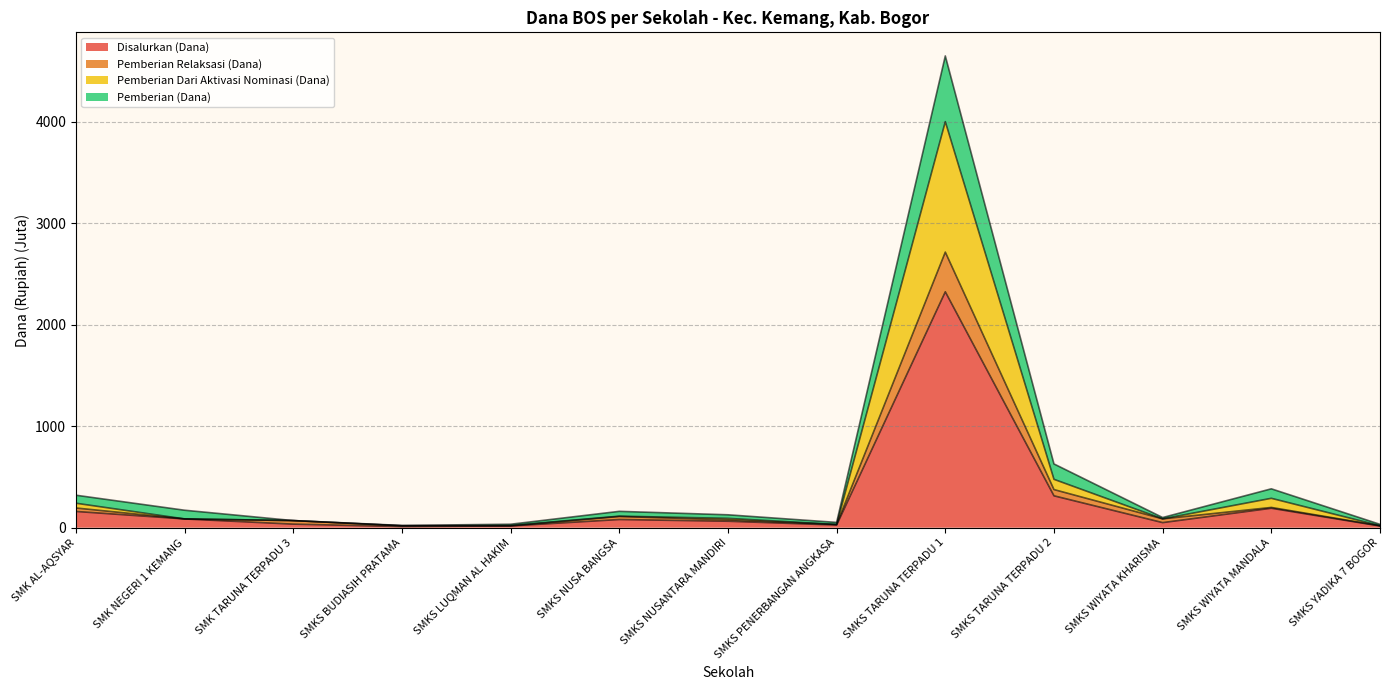

How many interior local valleys does the Pemberian (Dana) series have?

3